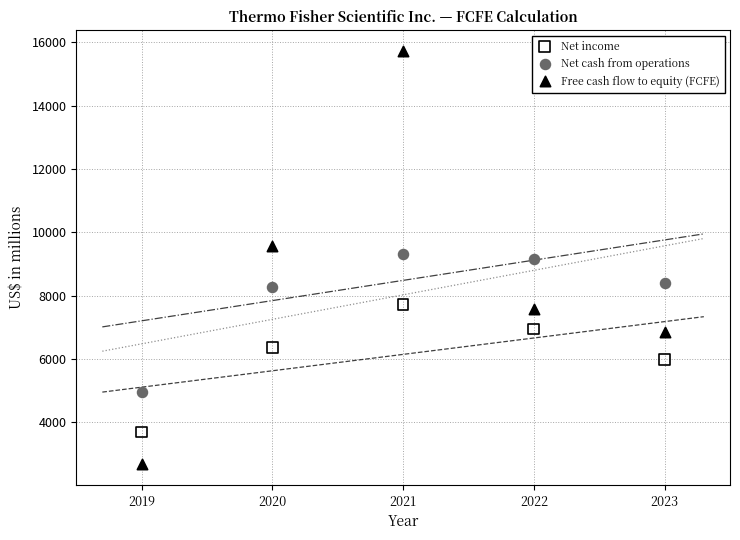

Which series has the widest spread of Y values?

Free cash flow to equity (FCFE)